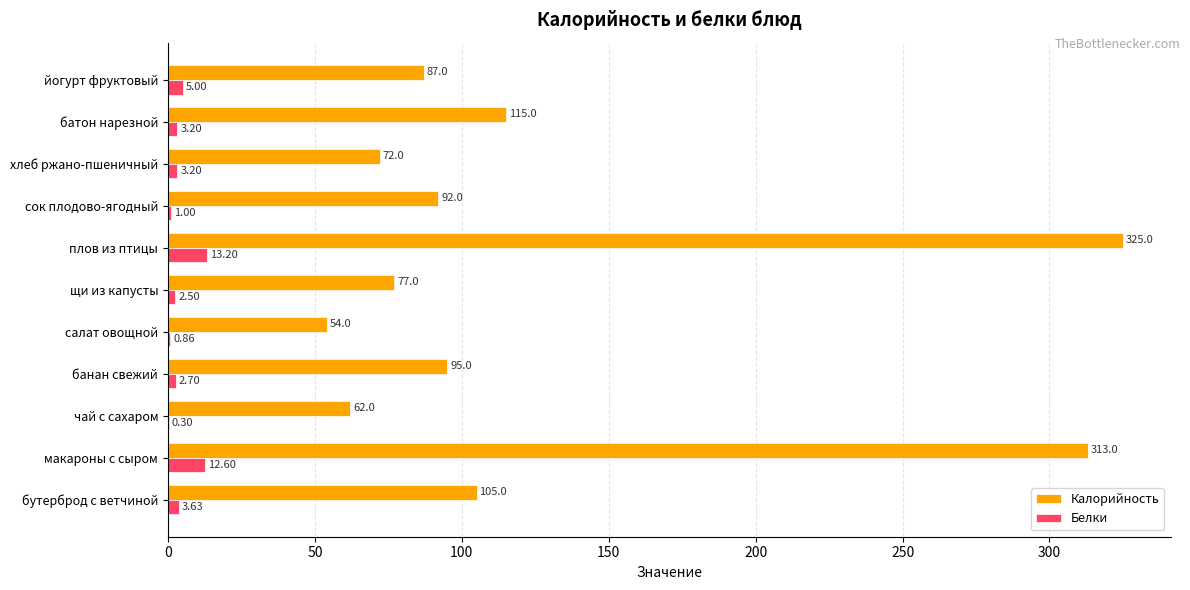

Between чай с сахаром and щи из капусты, which series saw the biggest shift?

Калорийность